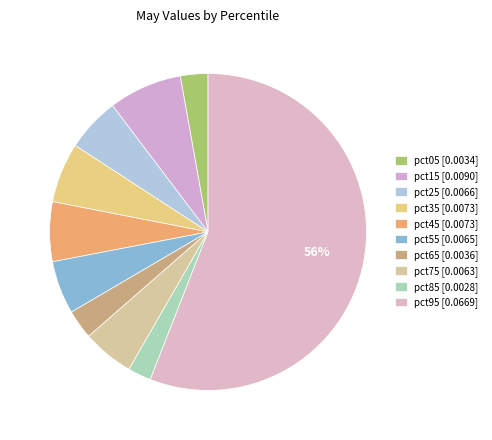

Between pct15 and pct05, which is larger?

pct15